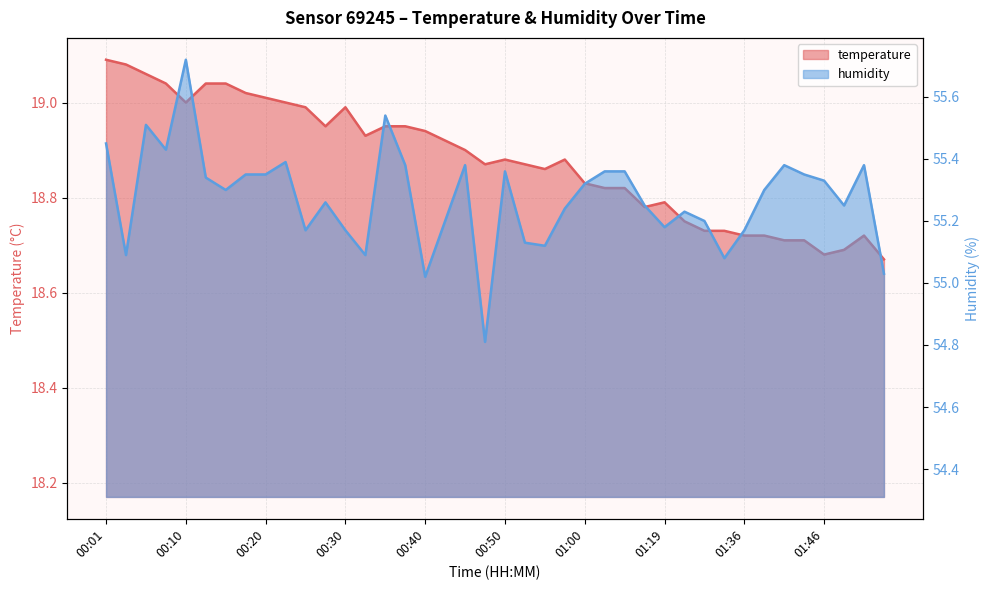

Rank the categories by temperature value from lowest to highest.

01:53, 01:46, 01:48, 01:41, 01:43, 01:36, 01:38, 01:51, 01:31, 01:33, 01:22, 01:16, 01:19, 01:03, 01:14, 01:00, 00:55, 00:48, 00:53, 00:50, 00:58, 00:45, 00:42, 00:32, 00:40, 00:28, 00:35, 00:37, 00:25, 00:30, 00:10, 00:23, 00:20, 00:18, 00:08, 00:13, 00:15, 00:06, 00:03, 00:01